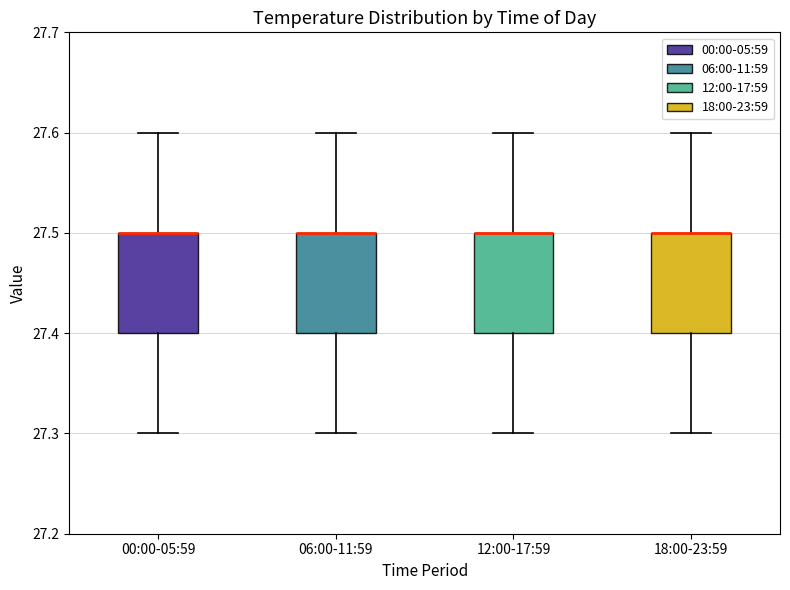

Where does the upper whisker of the box for 12:00-17:59 end on the y-axis? The values are not printed on the chart, so give them approximately, as read against the axis.

27.6